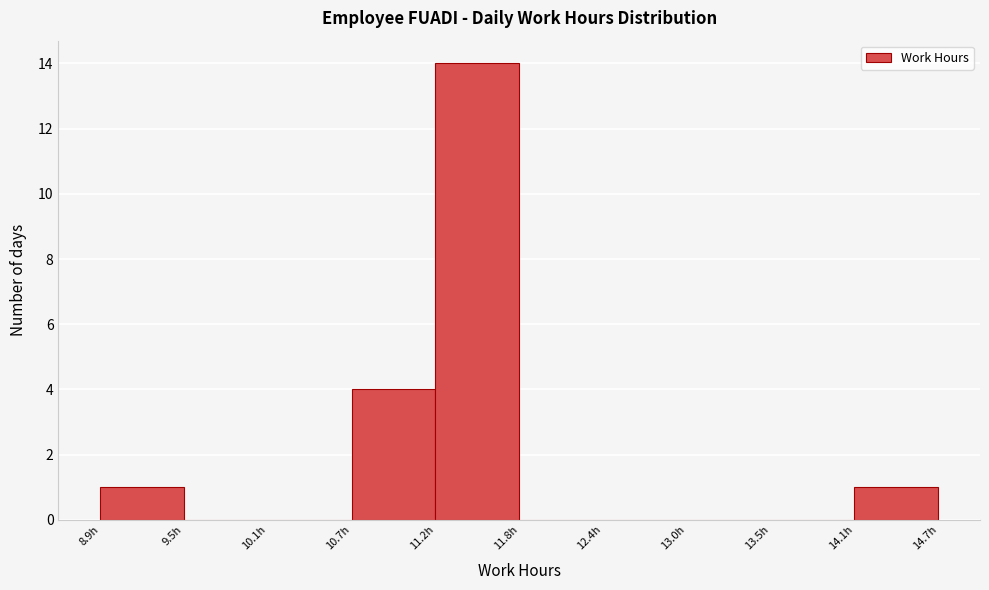

Reading left to right, list every bar in this chart as the range it spans on the x-axis followed by its height. Neither the bar edges nor the heights are printed on the chart, so give them approximately, as read against the axes.

8.9 to 9.5: 1
9.5 to 10.1: 0
10.1 to 10.7: 0
10.7 to 11.2: 4
11.2 to 11.8: 14
11.8 to 12.4: 0
12.4 to 13.0: 0
13.0 to 13.5: 0
13.5 to 14.1: 0
14.1 to 14.7: 1